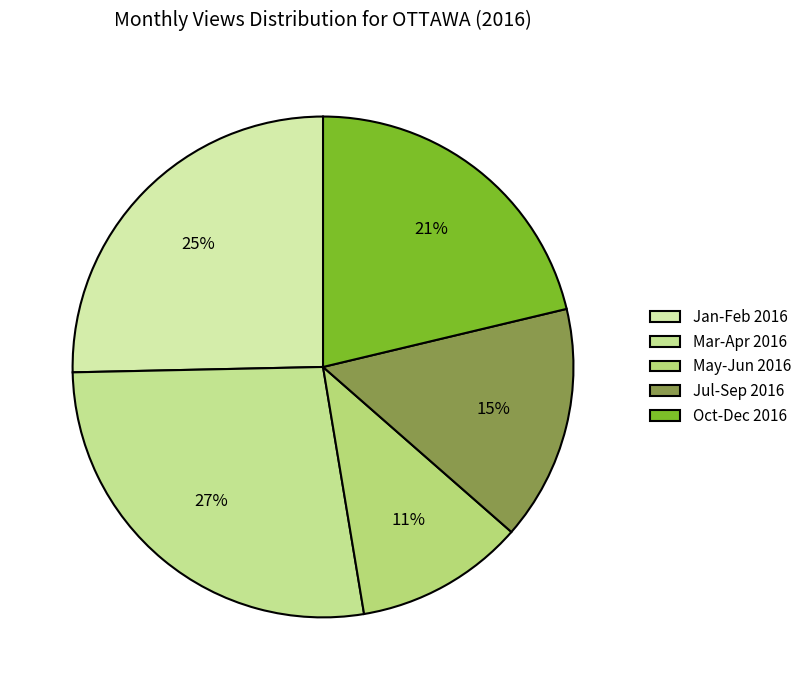

How many segments does this pie chart have?

5